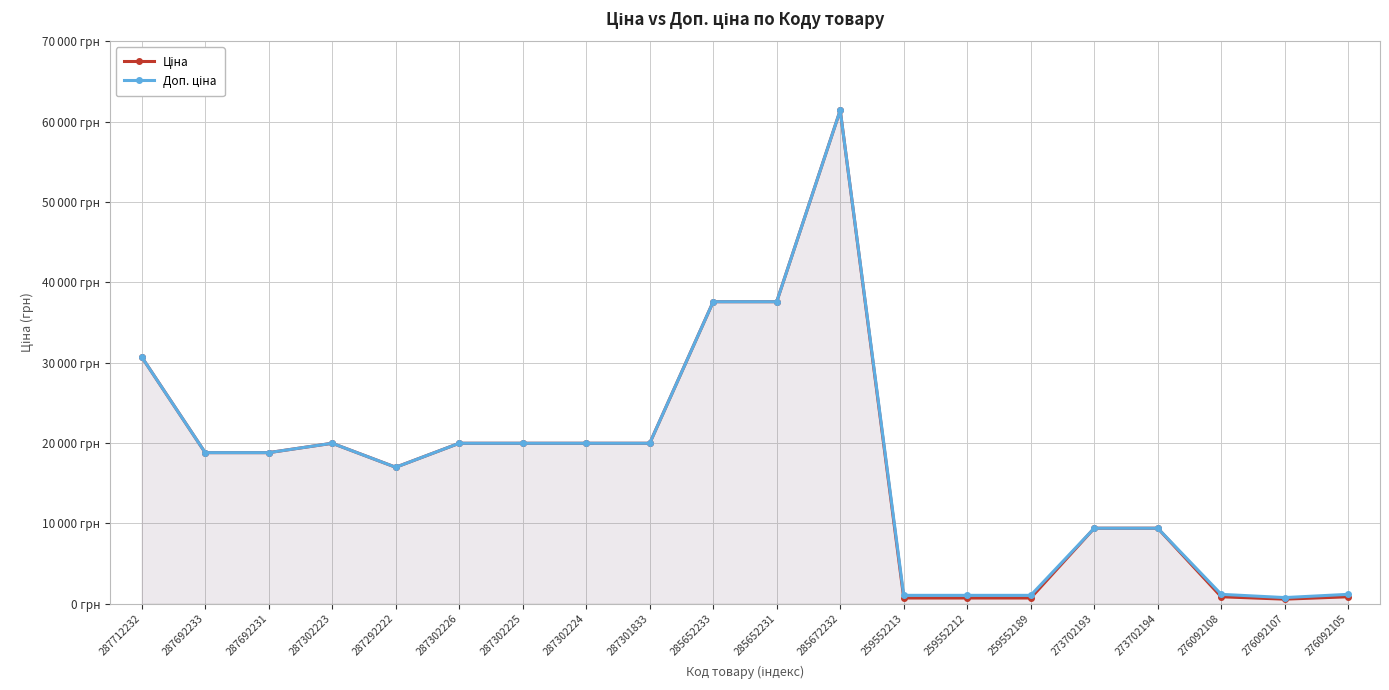

Reading right to left, transcribe all the data shown in this chart.

Ціна: 848.4	551.5	848.4	9384.0	9384.0	693.7	693.7	693.7	61434.3	37593.6	37593.6	19964.2	19964.2	19964.2	19964.2	16976.3	19964.2	18796.8	18796.8	30717.1
Доп. ціна: 1149.7	747.0	1149.7	9384.0	9384.0	1024.6	1024.6	1024.6	61434.3	37593.6	37593.6	19964.2	19964.2	19964.2	19964.2	16976.3	19964.2	18796.8	18796.8	30717.1